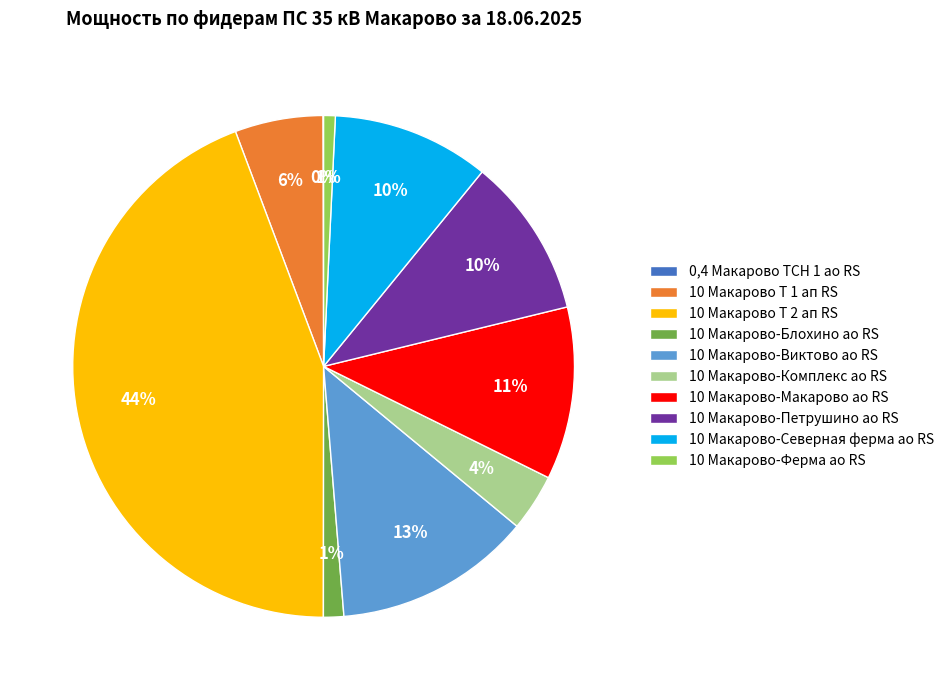

Which slice is the largest?

10 Макарово Т 2 ап RS